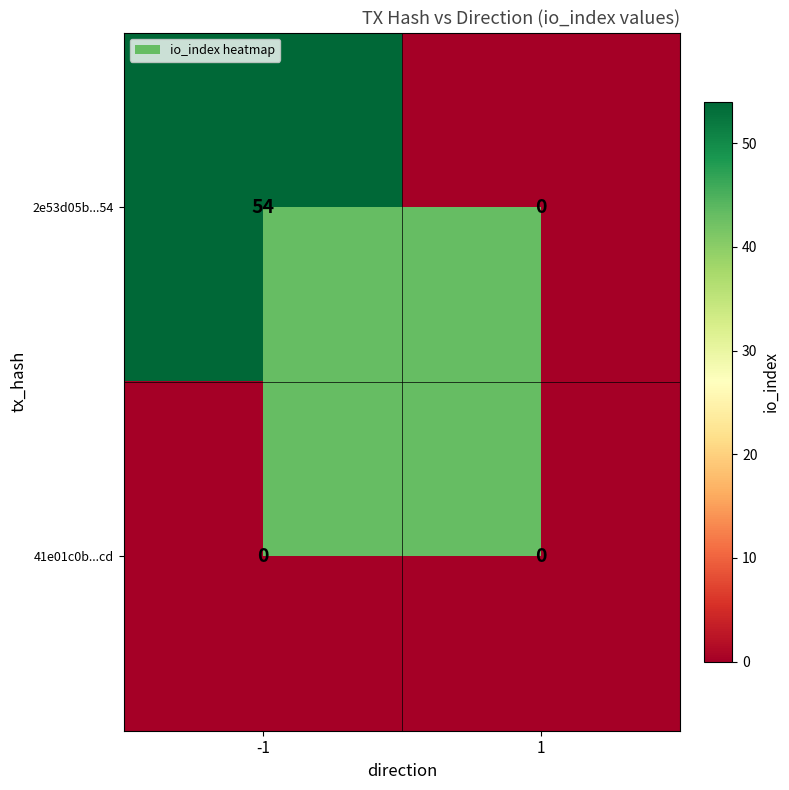

True or false: 2e53d05b...54 has a value of 0 at 1.

True